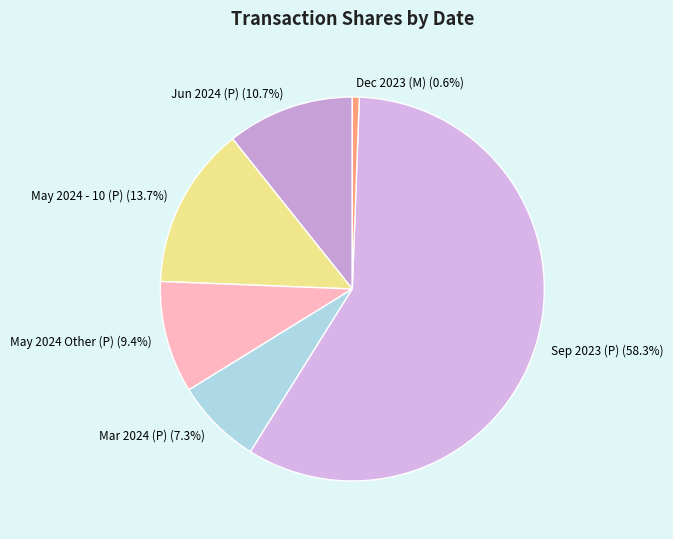

Is the sum of Mar 2024 (P) and May 2024 - 10 (P) greater than half?

No